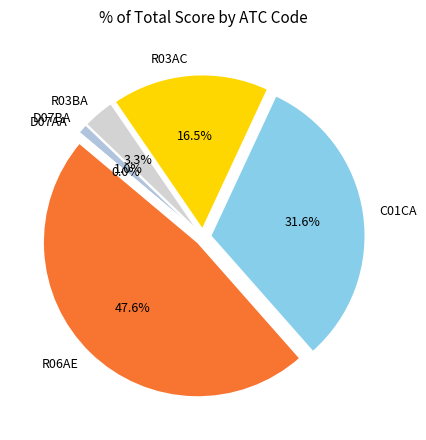

Count the number of slices in the pie.

6